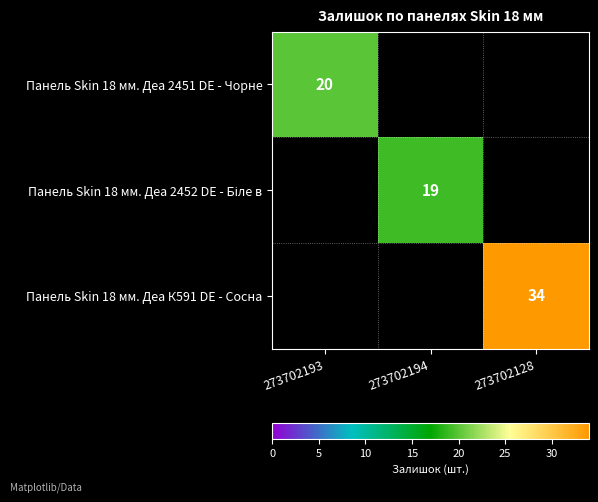

True or false: Панель Skin 18 мм. Деа К591 DE - Сосна has a value of 34 at 273702128.

True